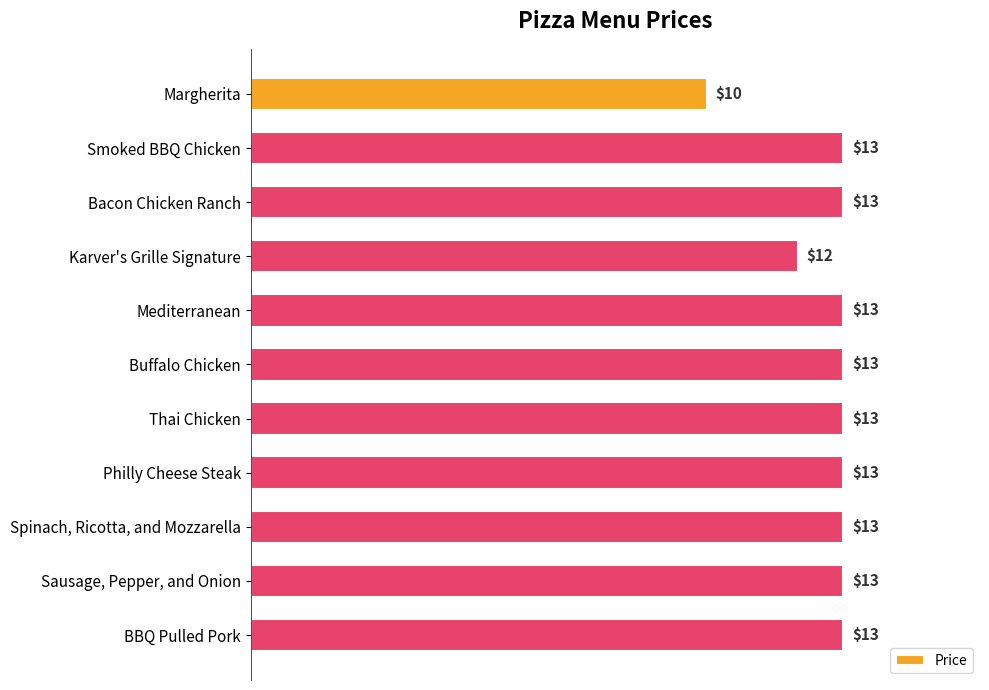

True or false: the data shows 13 at Sausage, Pepper, and Onion.

True